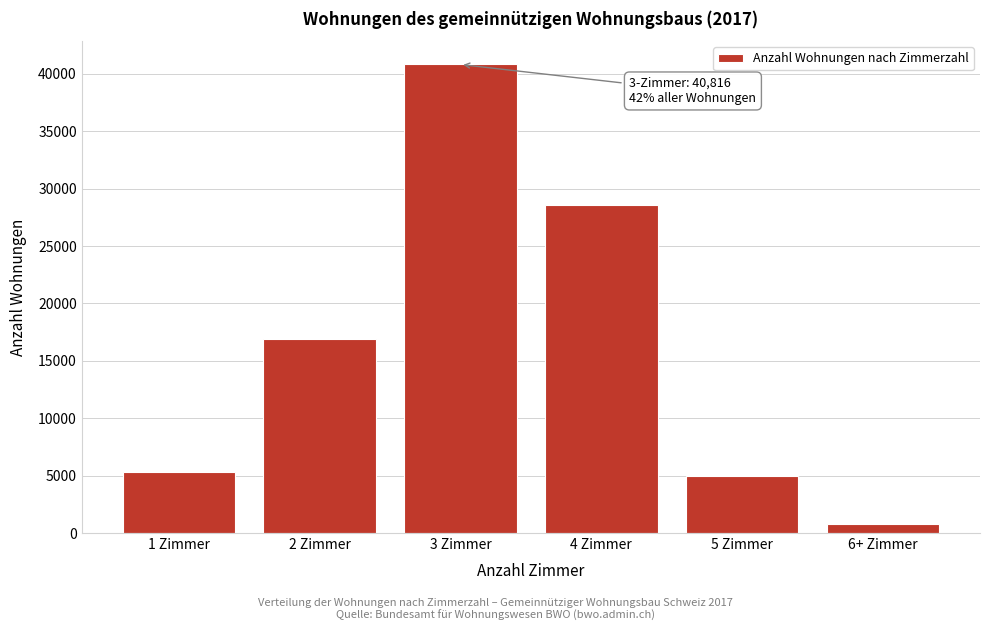

Reading right to left, list all the values displayed in this chart.

799	4938	28571	40816	16875	5349